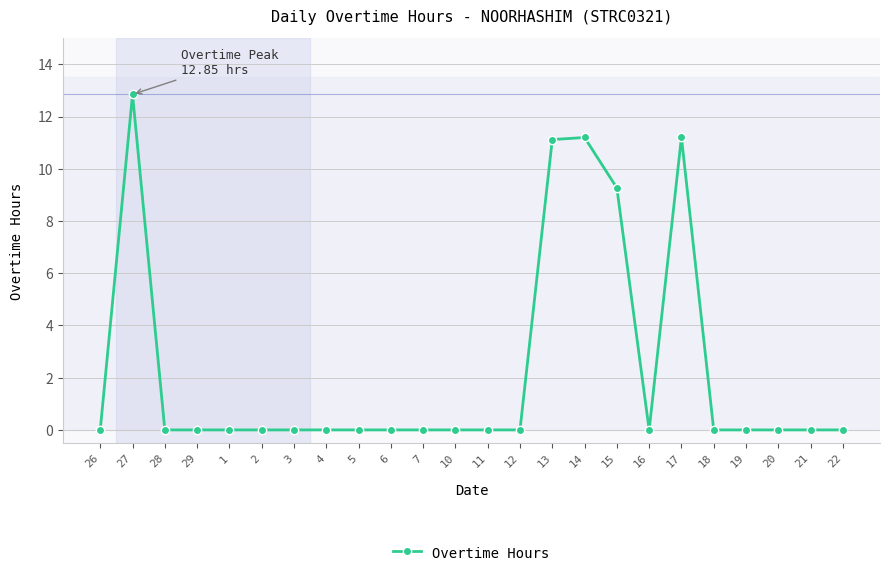

True or false: the data has more than 1 interior local peaks.

True